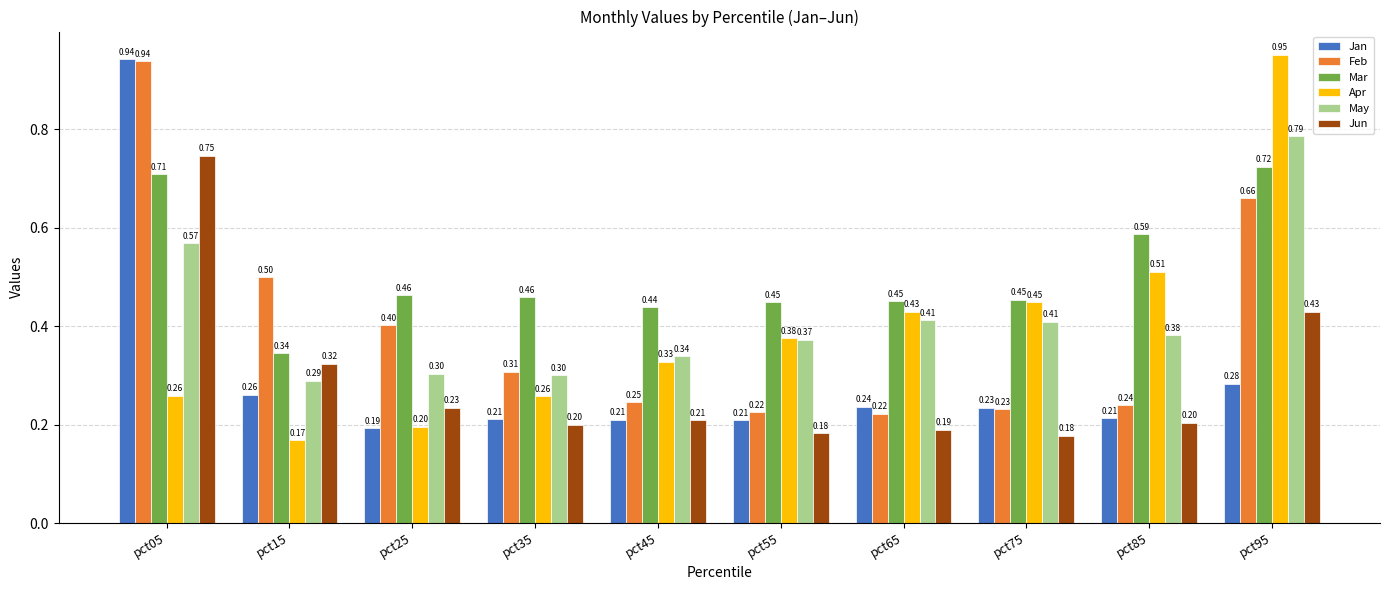

Which series has the widest spread of values?

Apr